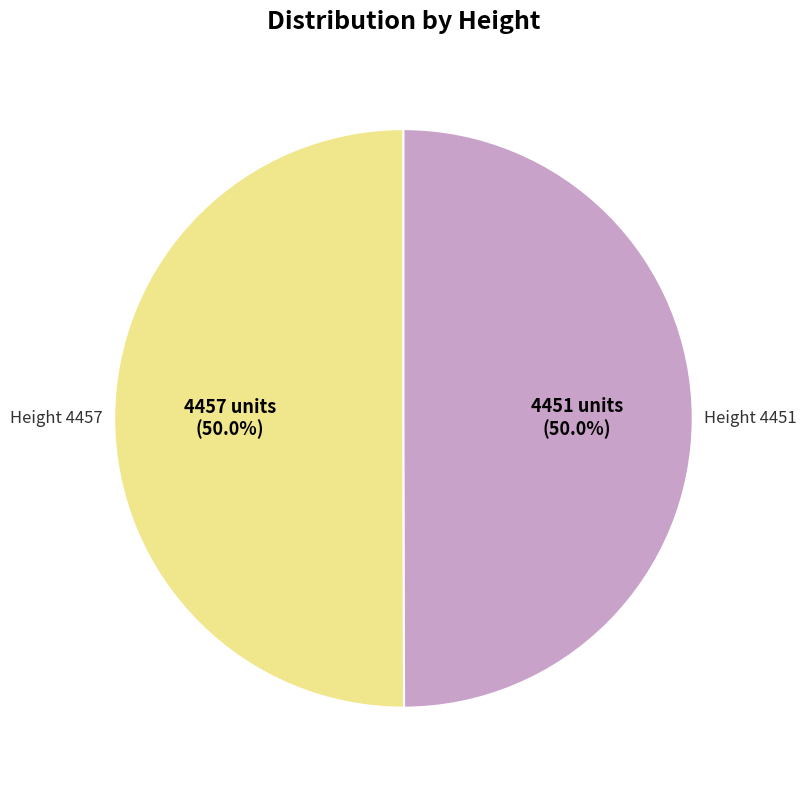

How many segments does this pie chart have?

2